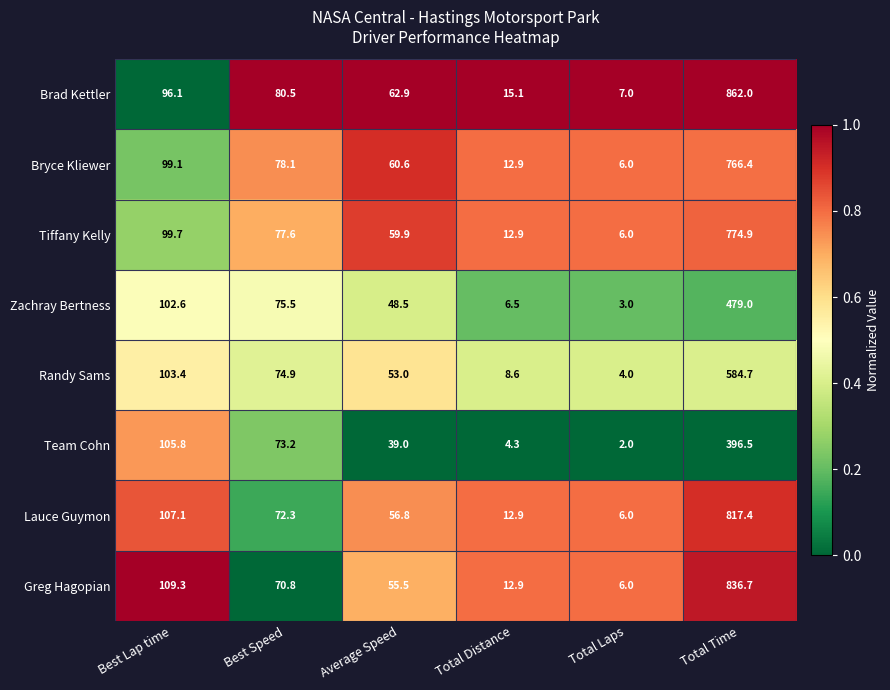

What is the sum of all Zachray Bertness values?

715.1